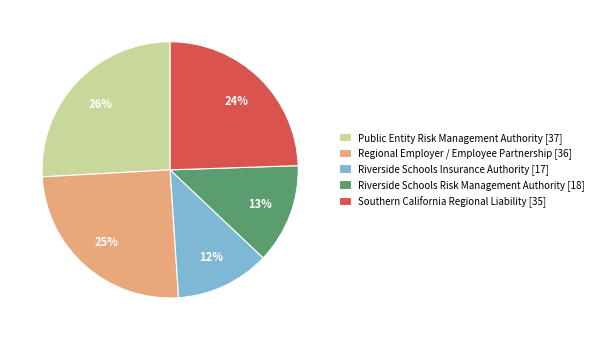

Does Riverside Schools Risk Management Authority account for over 50% of the chart?

No